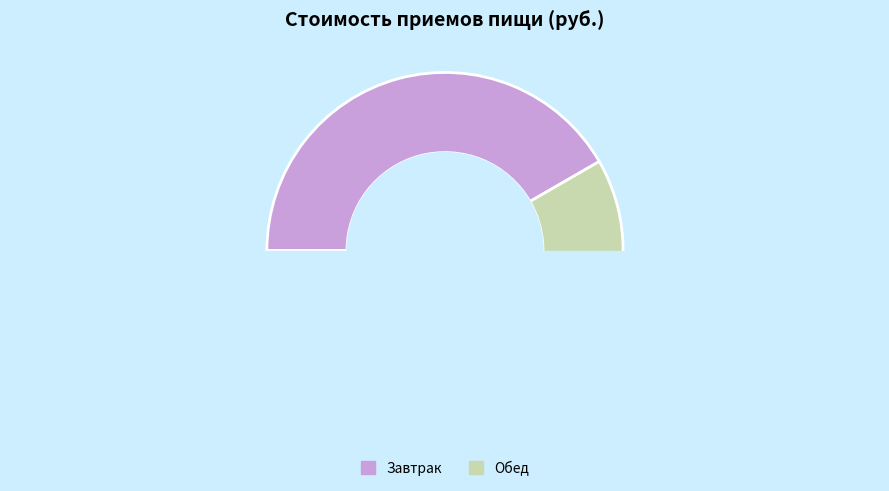

Is the sum of Обед and Завтрак greater than half?

Yes